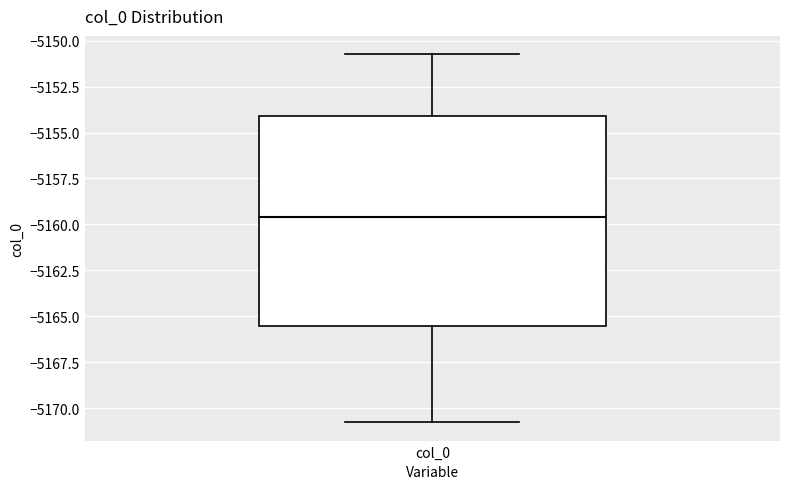

Transcribe this box plot: give where the median line is, the range the box spans, and where the two whiskers end, as read against the y-axis. The values are not printed on the chart, so give them approximately, as read against the axis.

median -5159.5, box -5165.5 to -5154.0, whiskers -5171.0 to -5150.5